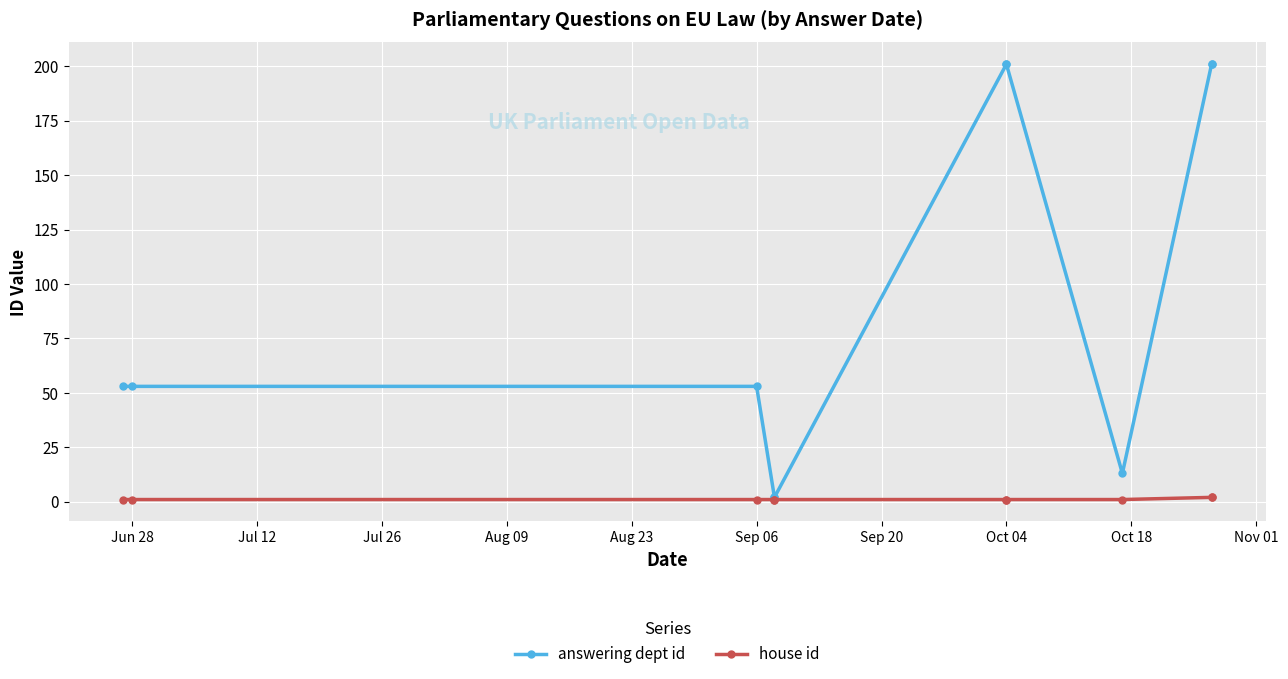

What are all the series names shown in the legend?

answering dept id, house id